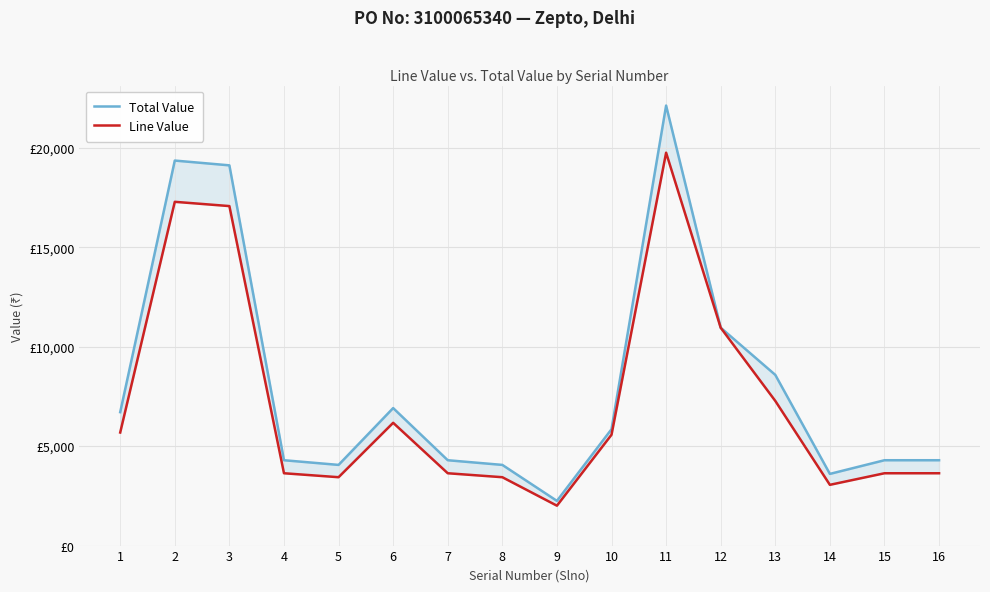

What is the value of the Line Value point at the 12th from the left?

10951.2